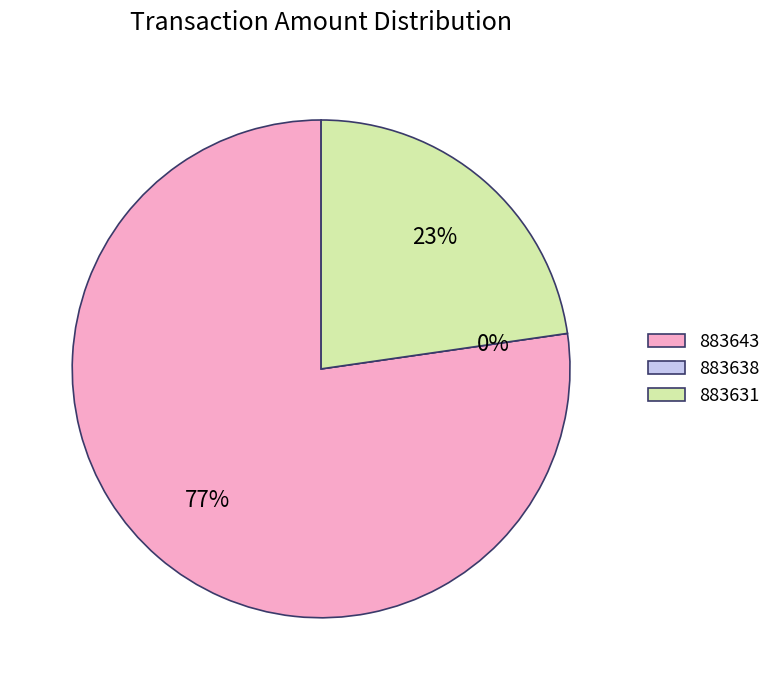

Count the number of slices in the pie.

3